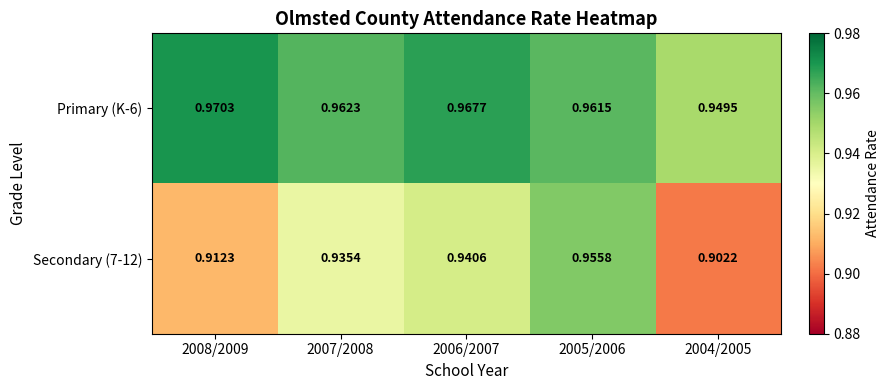

Is the value of Secondary (7-12) at 2004/2005 greater than the value of Primary (K-6) at 2008/2009?

No